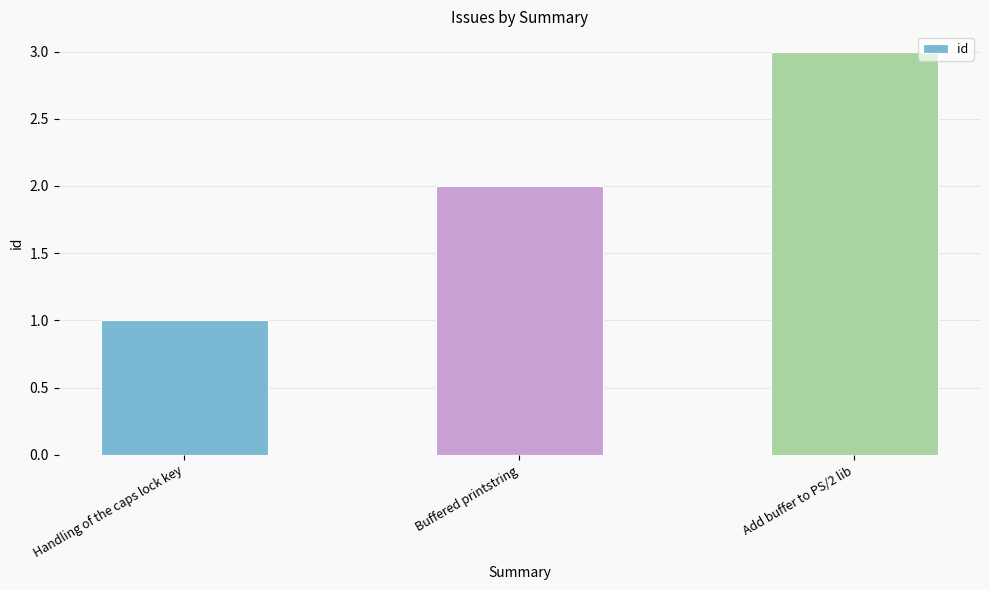

True or false: the data shows 3 at Buffered printstring.

False